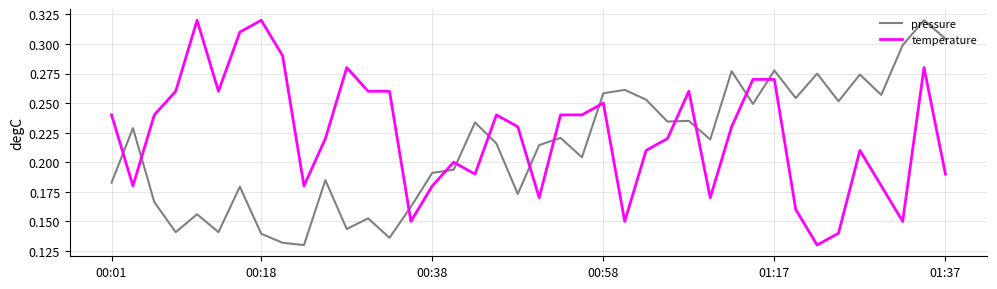

Which series ends up on top after the final intersection of pressure and temperature?

pressure